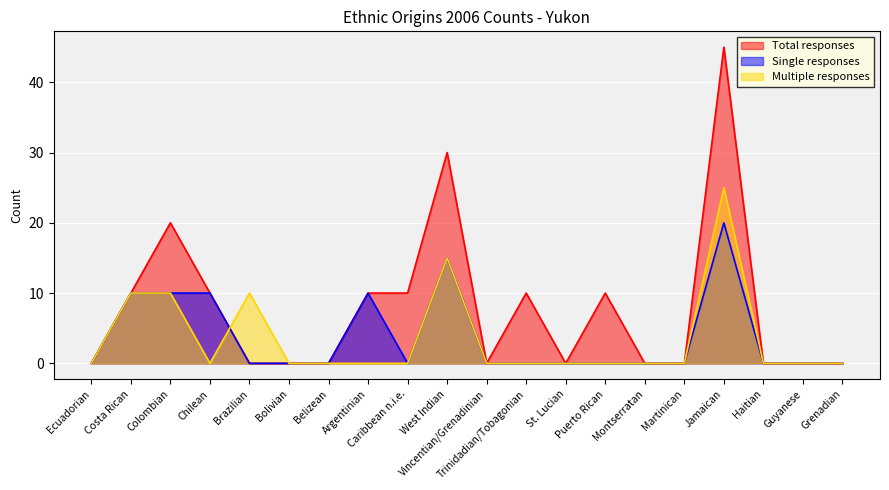

At which category is the sum across all series the highest?

Jamaican